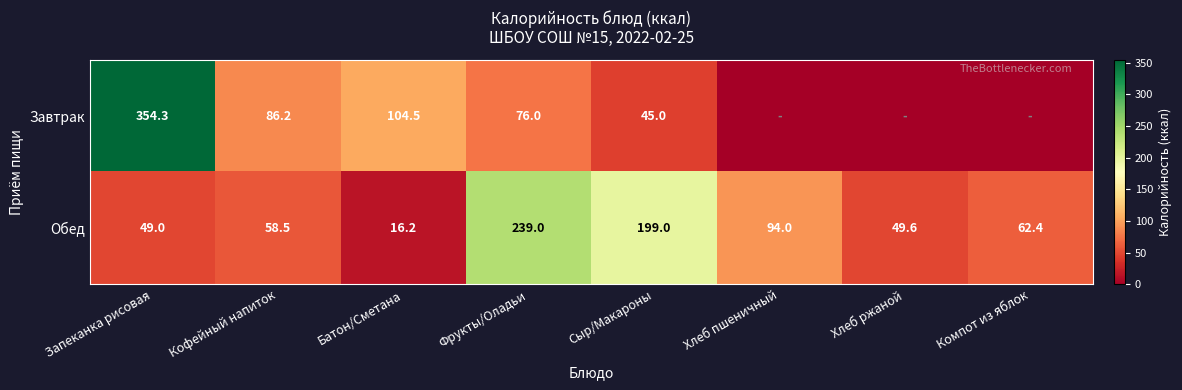

Is the value of Обед at Батон/Сметана greater than the value of Завтрак at Батон/Сметана?

No